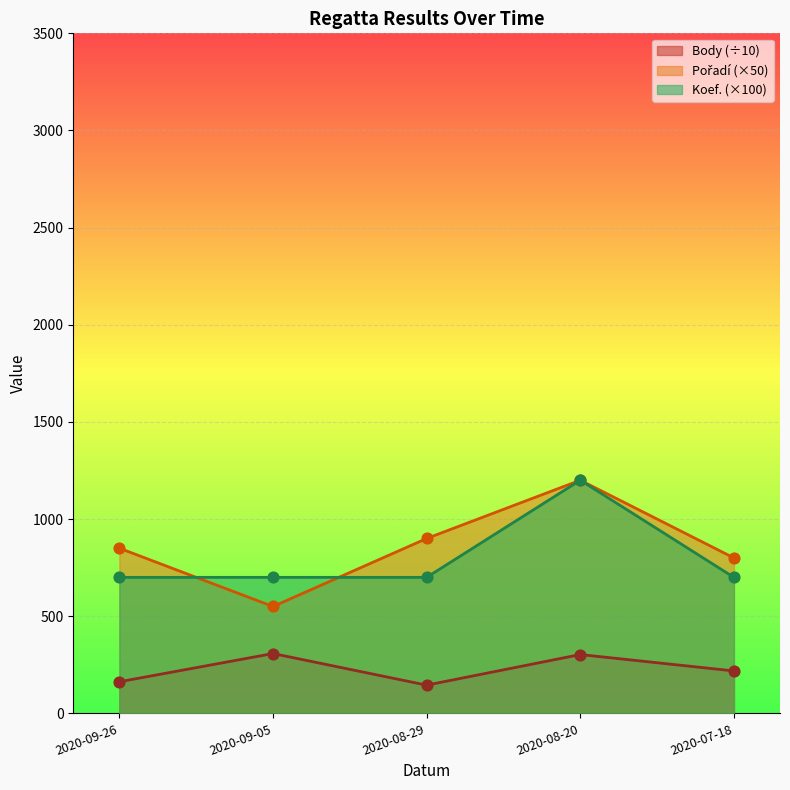

At which category is the sum across all series the highest?

2020-08-20